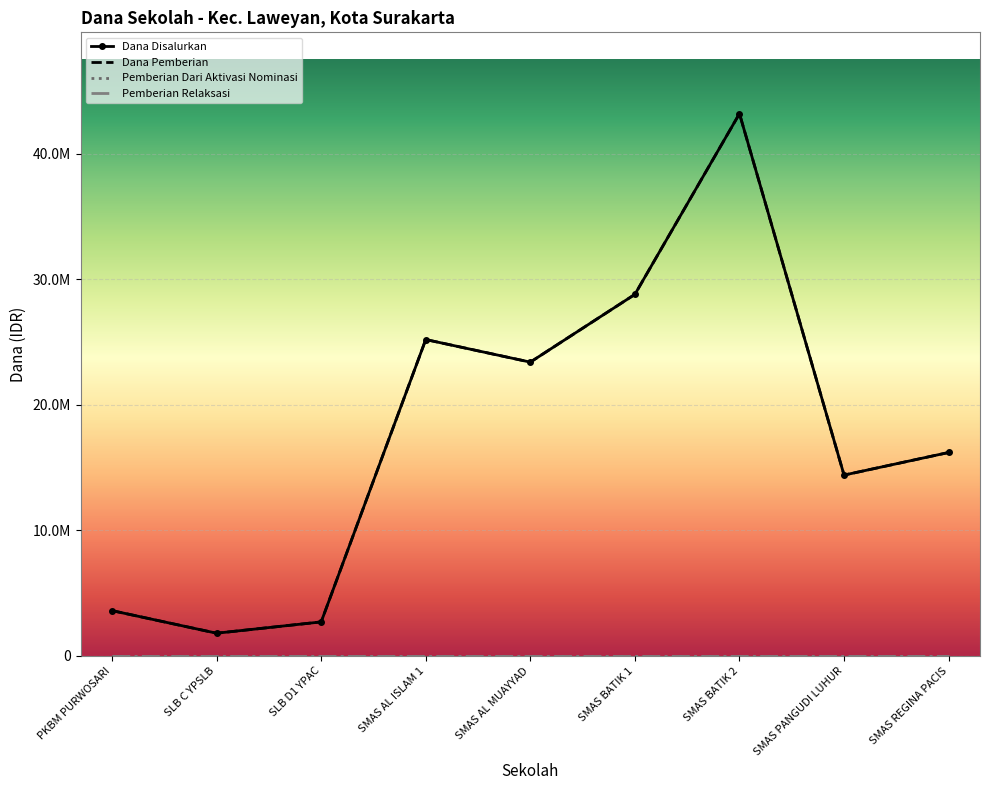

Between SMAS REGINA PACIS and SMAS BATIK 2, which is larger?

SMAS BATIK 2